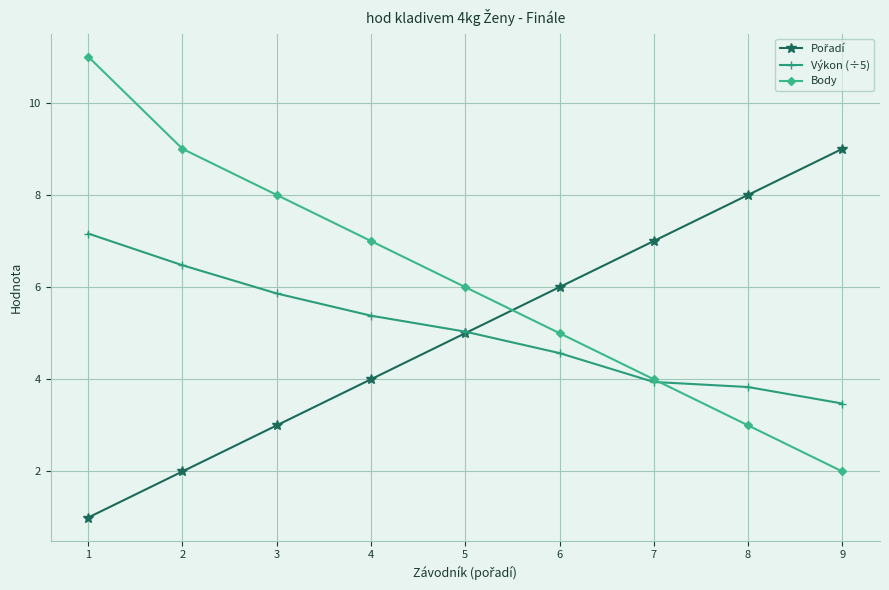

The value of Body at 3 is 11.0. True or false?

False